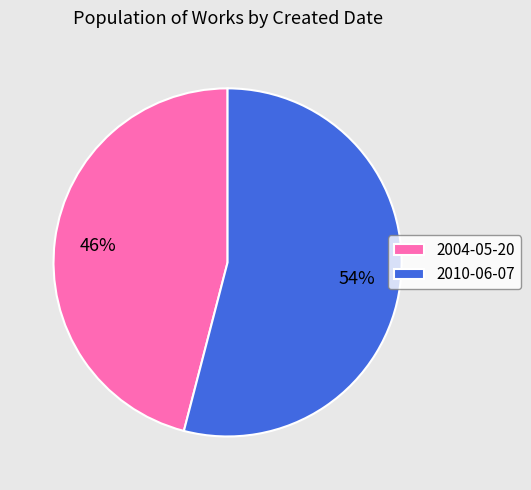

To the nearest percent, what is the combined percentage of 2010-06-07 and 2004-05-20?

100%